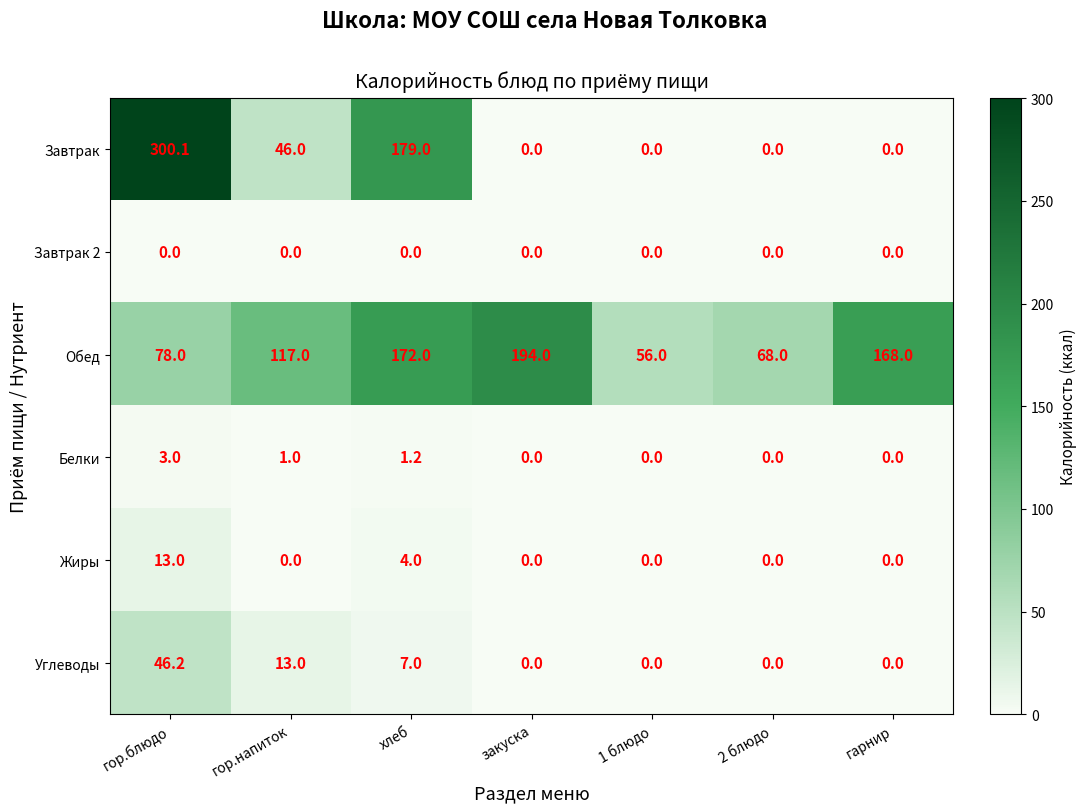

True or false: Белки has a value of 0.0 at 2 блюдо.

True